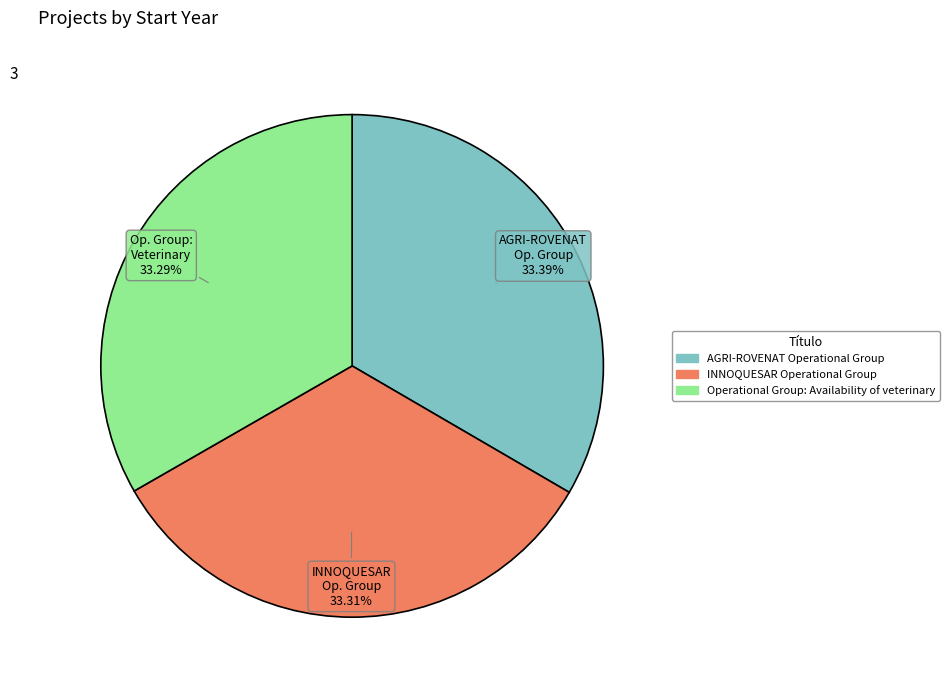

Does INNOQUESAR Operational Group represent more than half of the total?

No